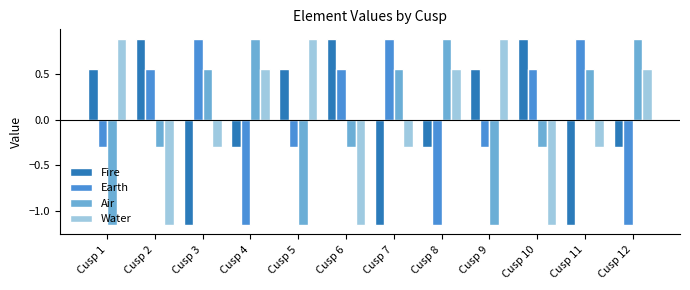

How many values in Earth are above zero?

6